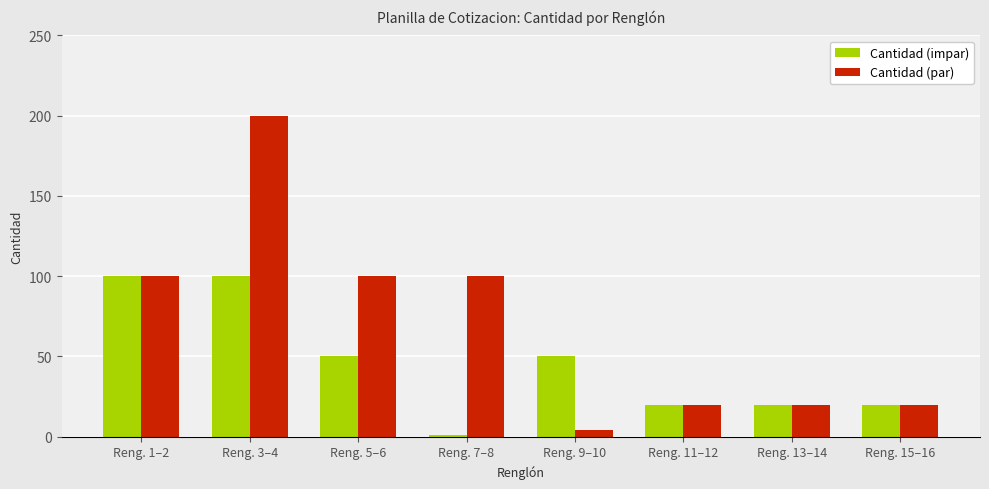

How many data points in Cantidad (impar) are less than 50?

4